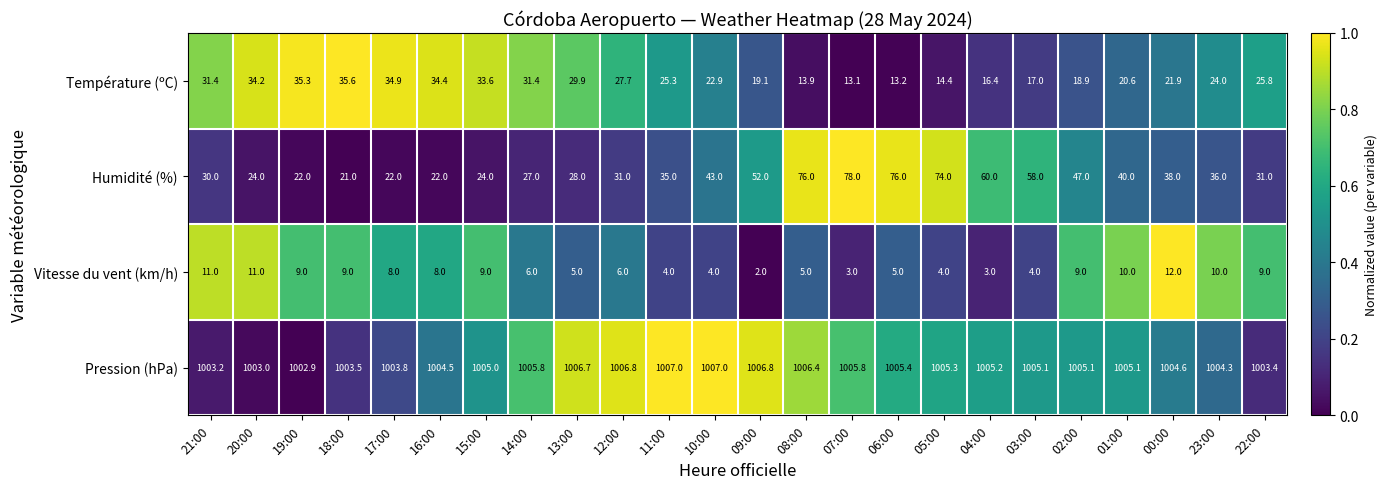

List the series in order of their peak value, highest first.

Pression (hPa), Humidité (%), Température (ºC), Vitesse du vent (km/h)